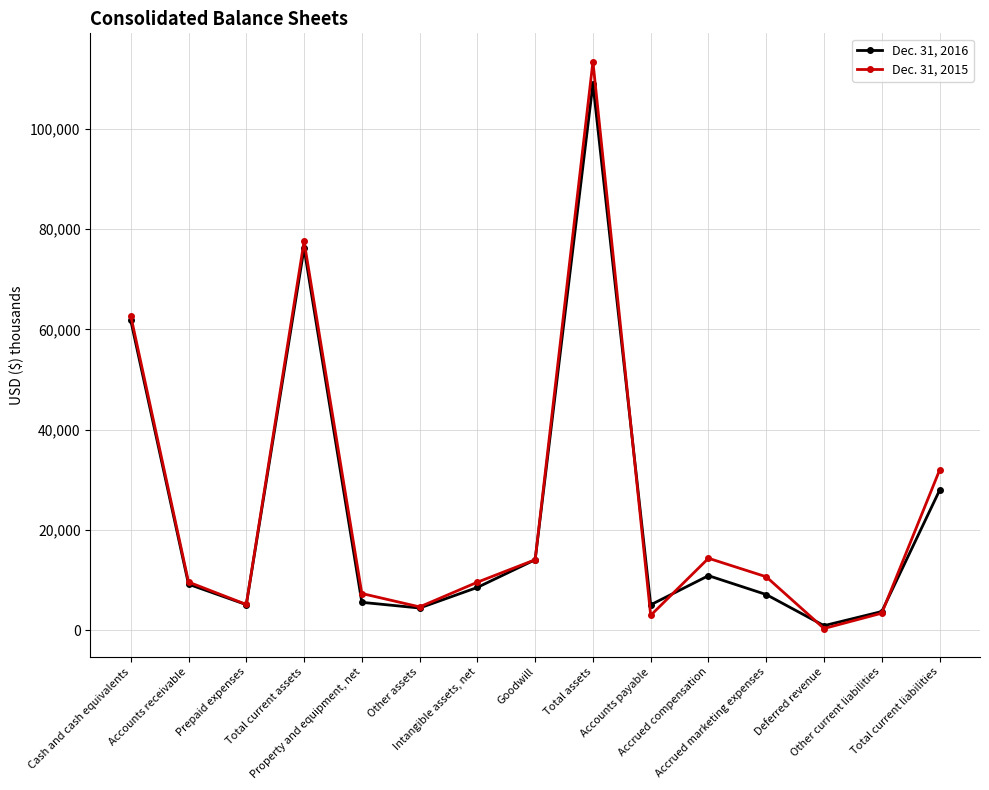

Which series has the largest total across all categories?

Dec. 31, 2015